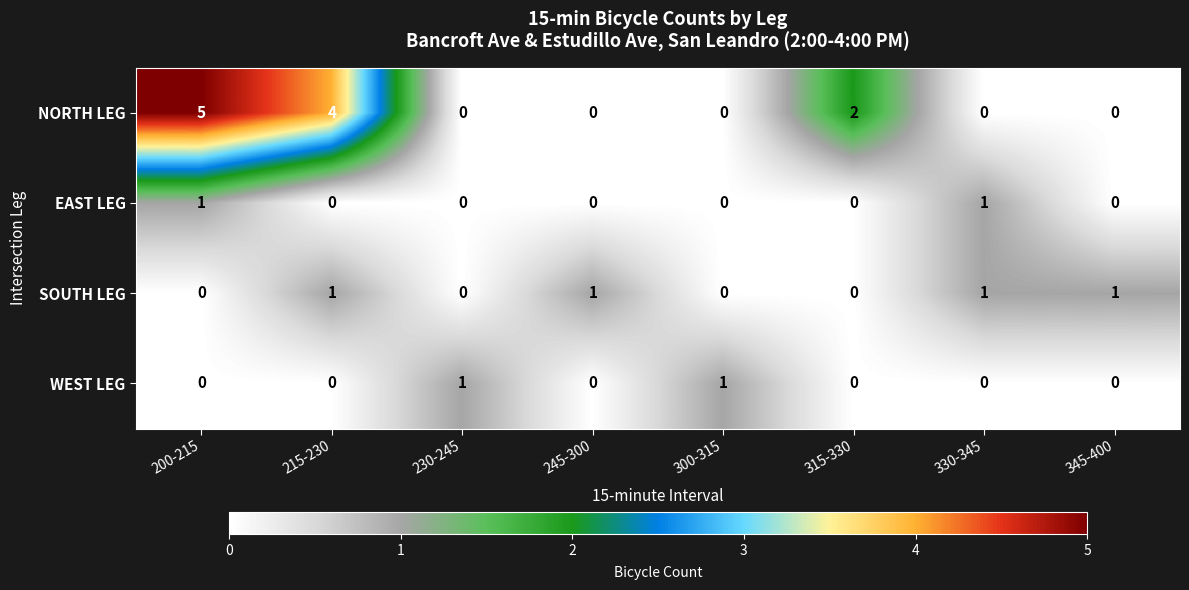

What is the difference between the maximum and second lowest values in the NORTH LEG series?

5